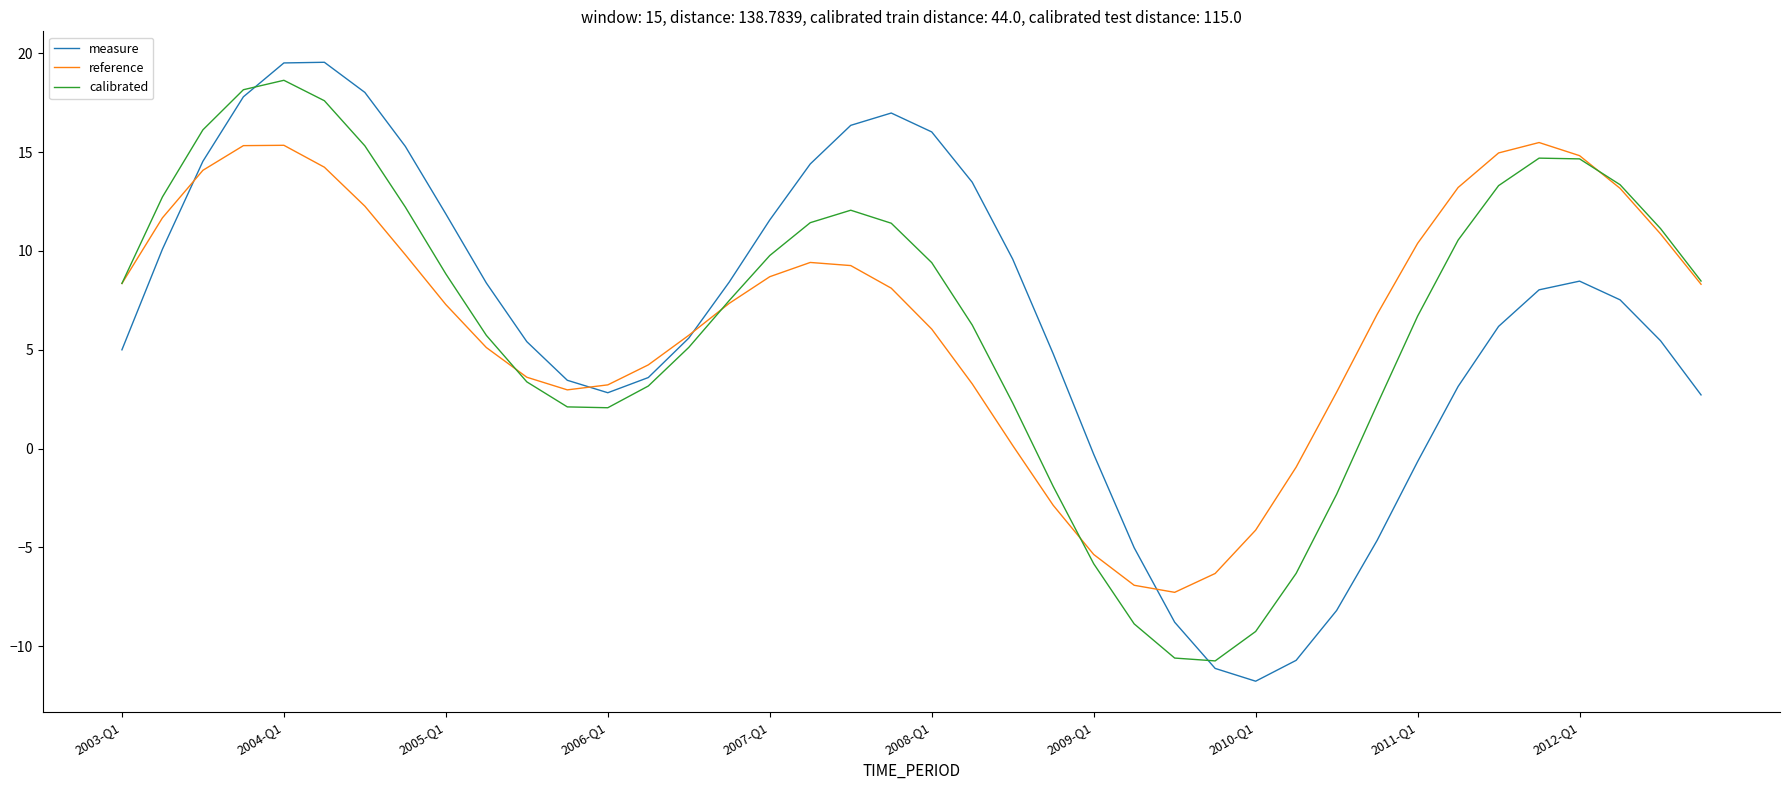

What is the difference between the second highest and minimum values in the calibrated series?

28.9